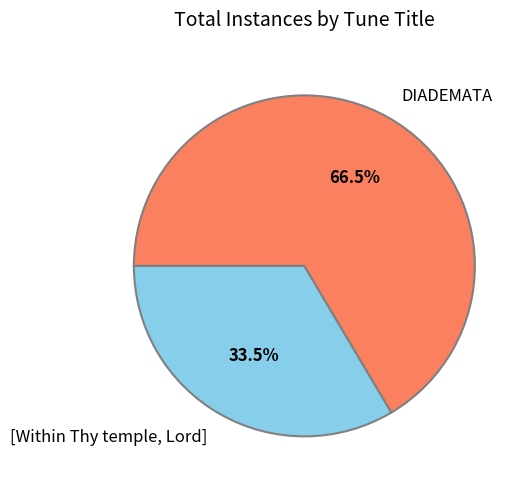

To the nearest percent, what is the difference between the largest and smallest slice percentages?

33%